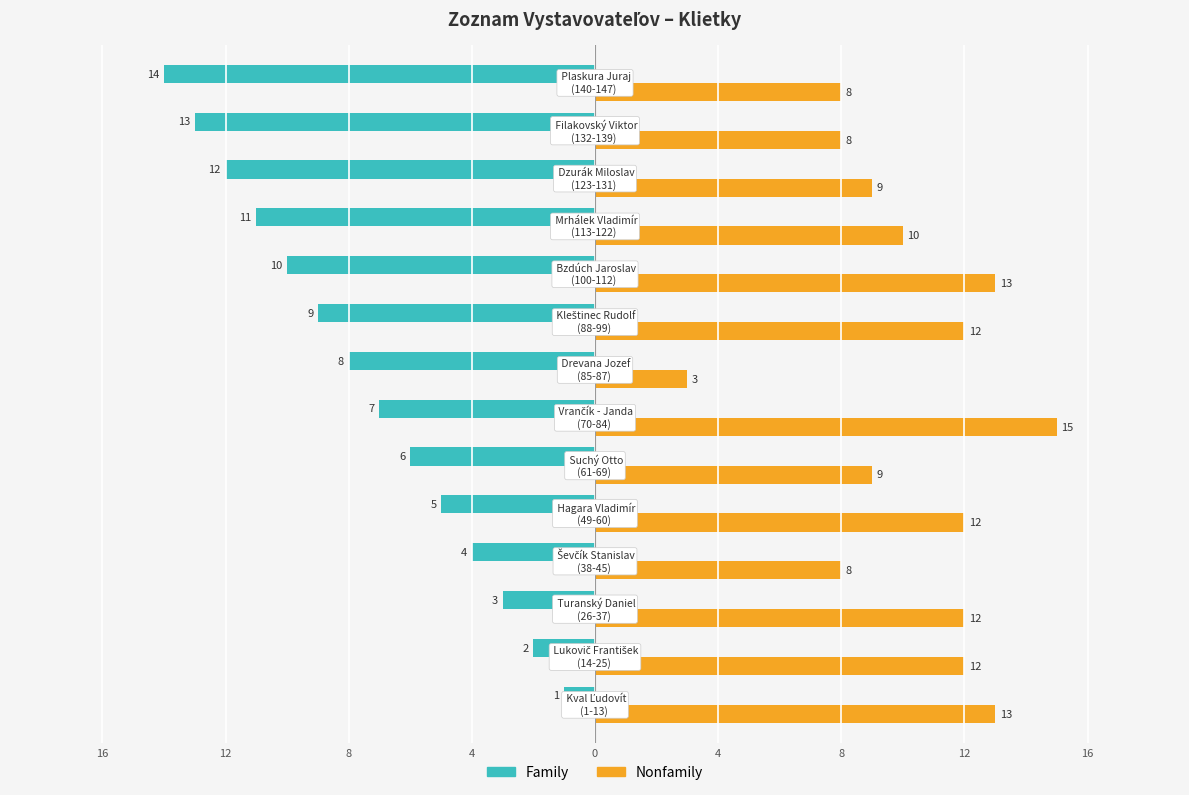

List the series in order of their peak value, lowest first.

Family, Nonfamily